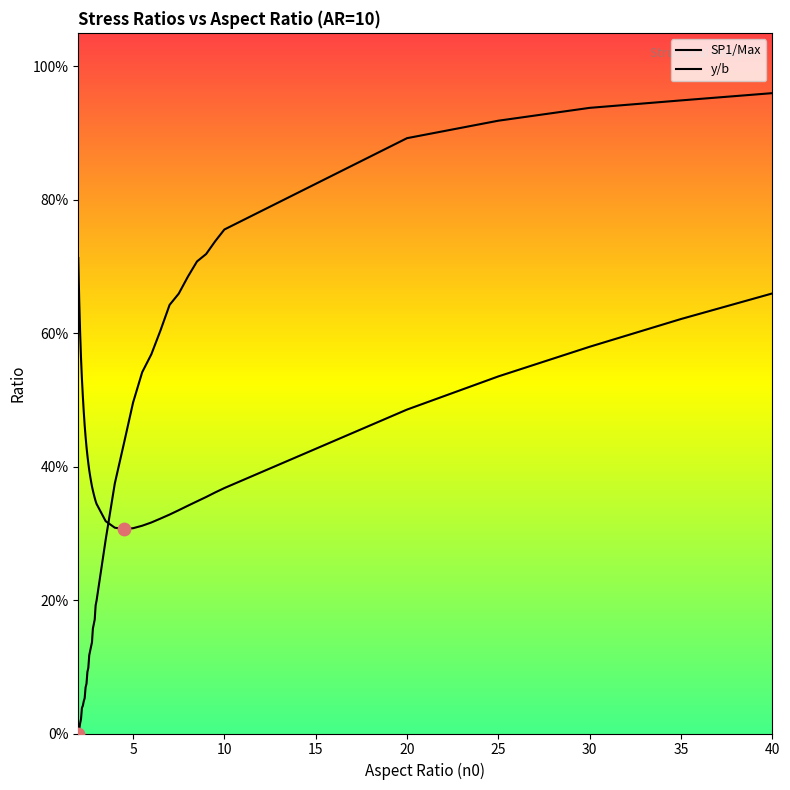

Which series has the largest Y range (max minus min)?

y/b